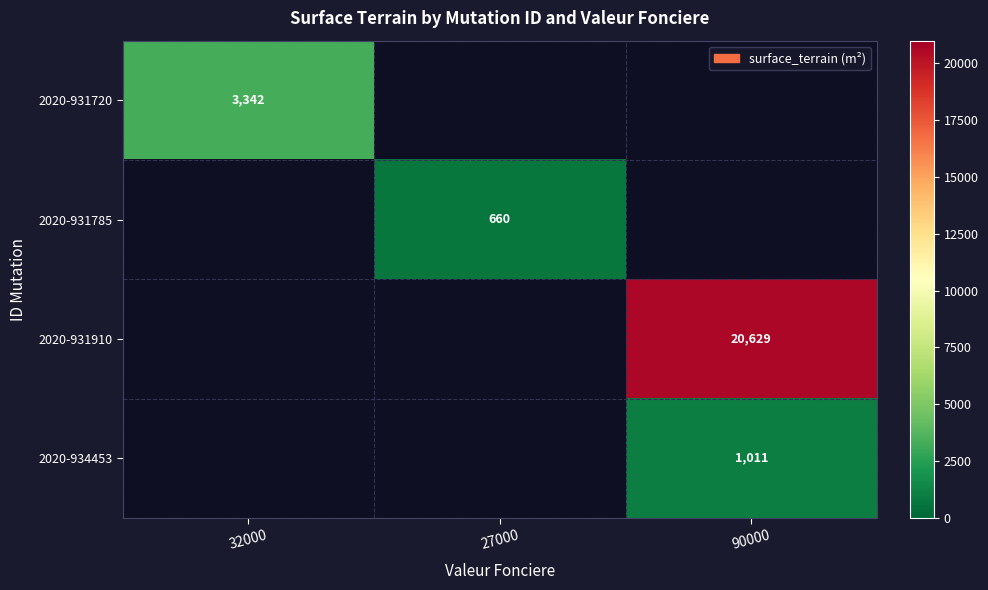

The 2020-931785 series shows 144 at 27000. True or false?

False